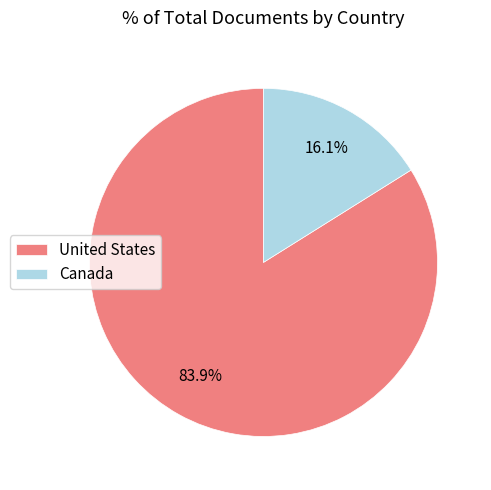

Between Canada and United States, which is larger?

United States